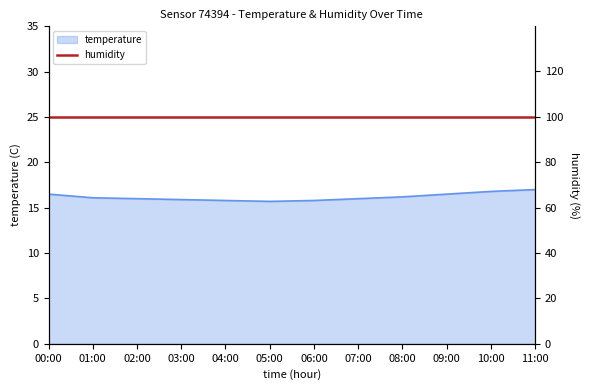

What position from the left is 09:00?

10